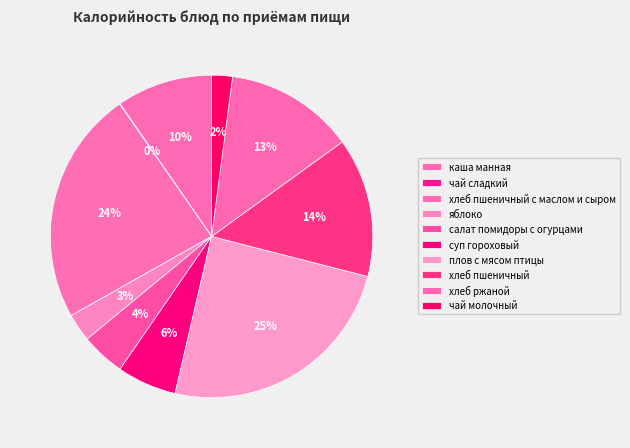

True or false: яблоко accounts for 3% of the total.

True